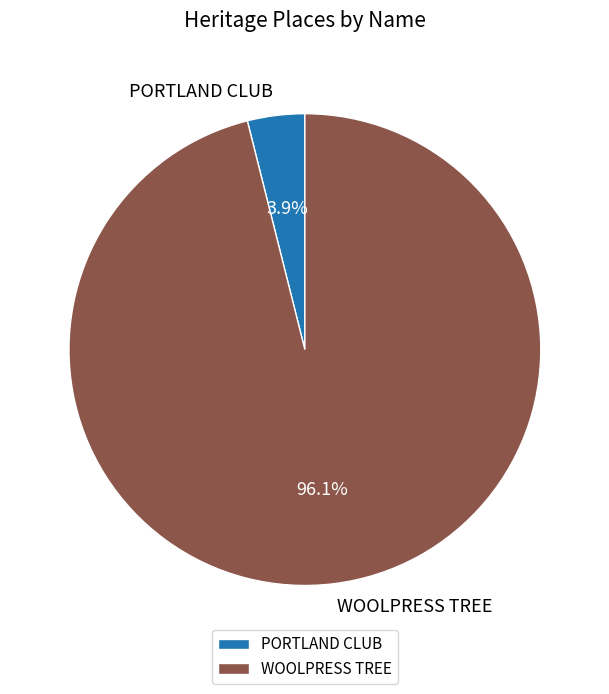

True or false: PORTLAND CLUB accounts for 4% of the total.

True